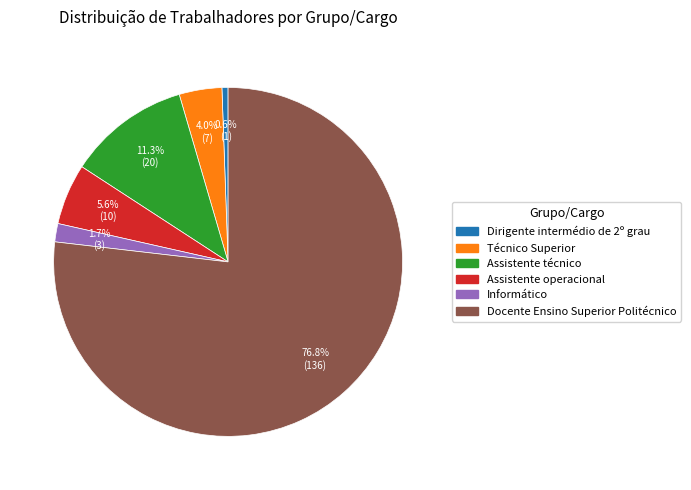

Count the number of slices in the pie.

6